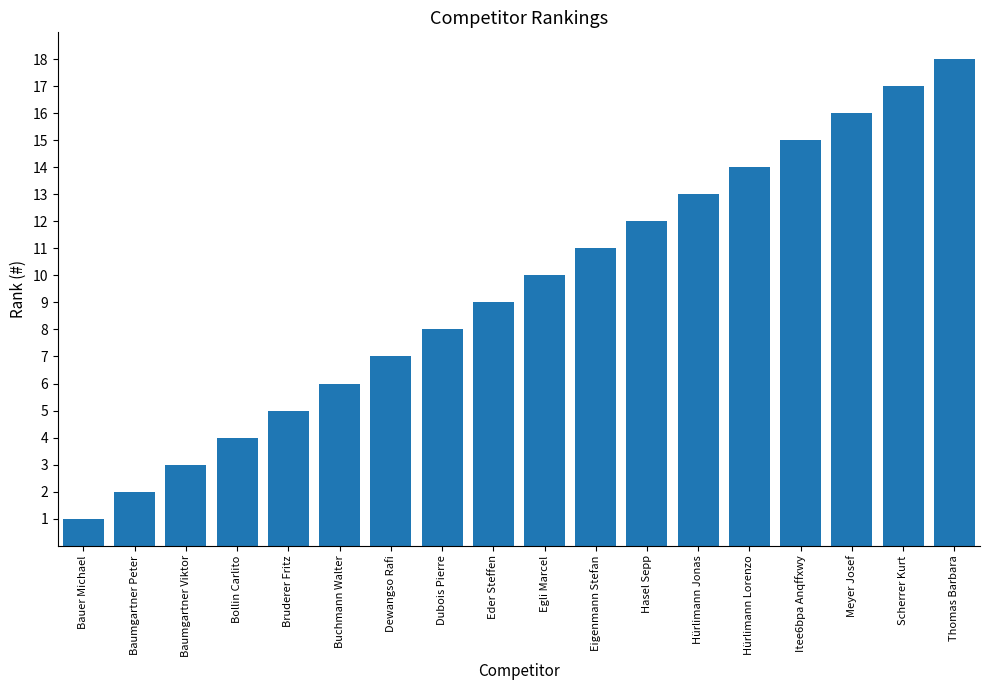

Count the number of data series in this chart.

1